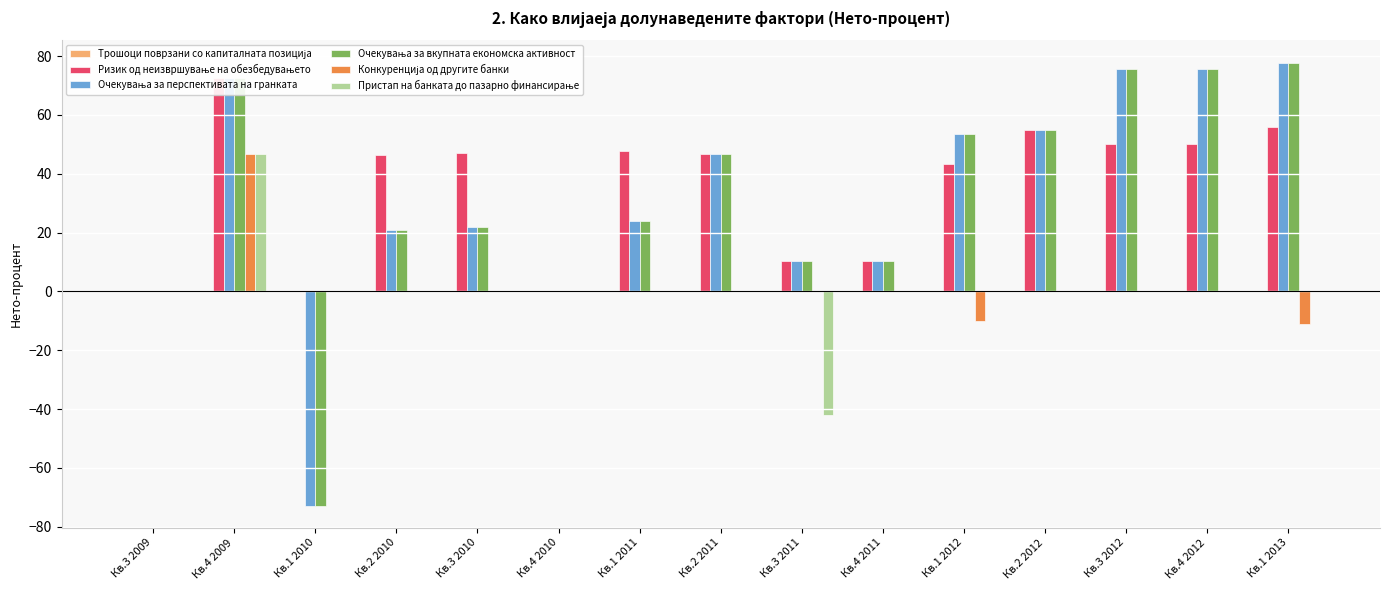

Reading right to left, transcribe all the data shown in this chart.

Трошоци поврзани со капиталната позиција: 0.0	0.0	0.0	0.0	0.0	0.0	0.0	0.0	0.0	0.0	0.0	0.0	0.0	0.0	0.0
Ризик од неизвршување на обезбедувањето: 55.8	50.0	50.1	54.9	43.3	10.2	10.3	46.9	47.7	0.0	47.0	46.3	0.0	72.7	0.0
Очекувања за перспективата на гранката: 77.8	75.6	75.6	54.9	53.5	10.2	10.3	46.9	24.1	0.0	21.8	20.8	-72.8	72.7	0.0
Очекувања за вкупната економска активност: 77.8	75.6	75.6	54.9	53.5	10.2	10.3	46.9	24.1	0.0	21.8	20.8	-72.8	72.7	0.0
Конкуренција од другите банки: -11.2	0.0	0.0	0.0	-10.2	0.0	0.0	0.0	0.0	0.0	0.0	0.0	0.0	46.6	0.0
Пристап на банката до пазарно финансирање: 0.0	0.0	0.0	0.0	0.0	0.0	-42.0	0.0	0.0	0.0	0.0	0.0	0.0	46.6	0.0